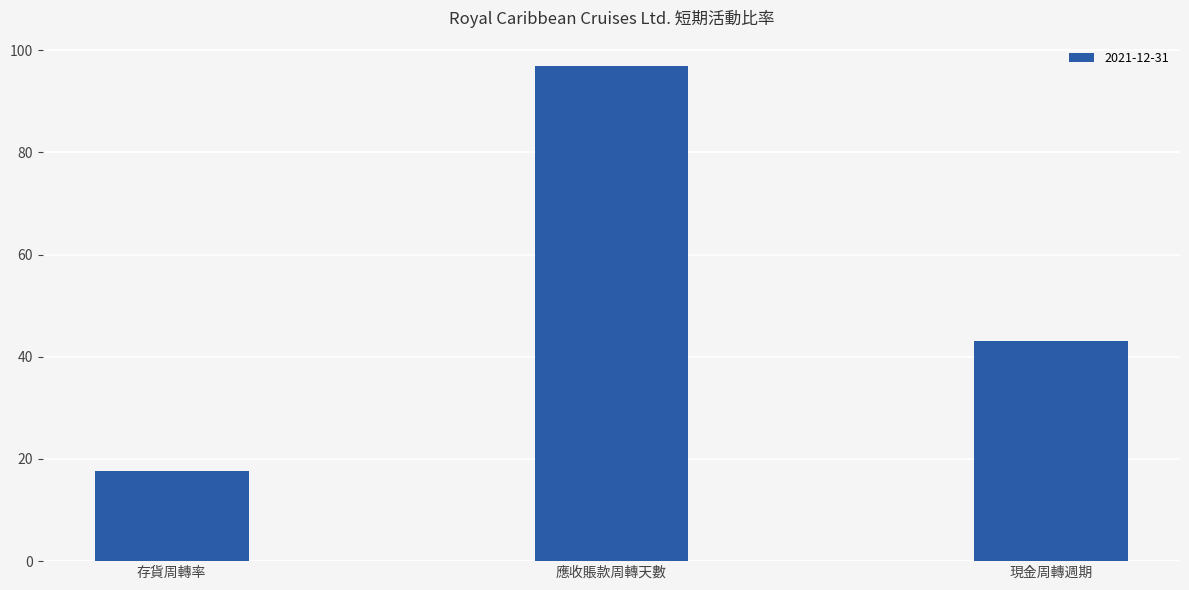

What is the difference between the values at 現金周轉週期 and 應收賬款周轉天數?

54.0